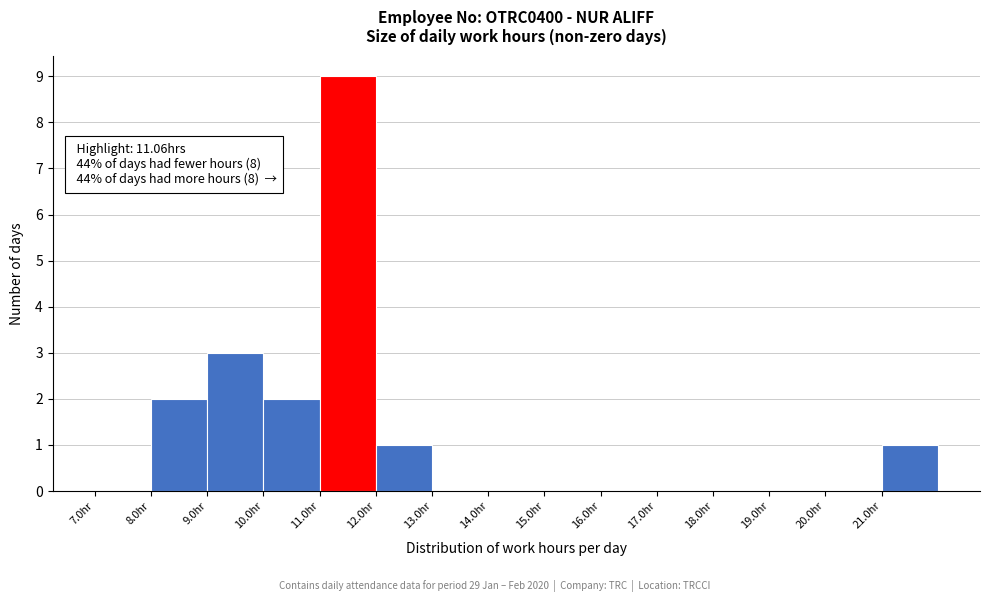

Over which range of the x-axis is the bar tallest?

11 to 12